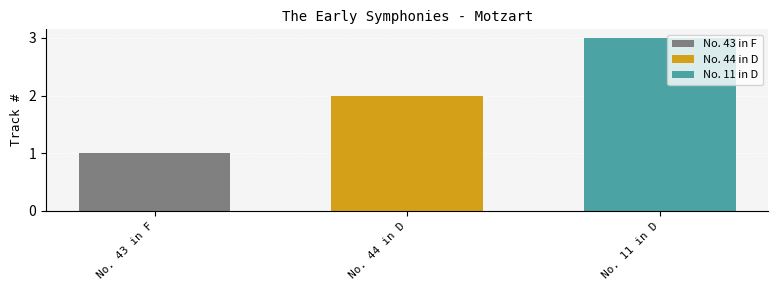

What is the approximate value of No. 11 in D at No. 44 in D?

3